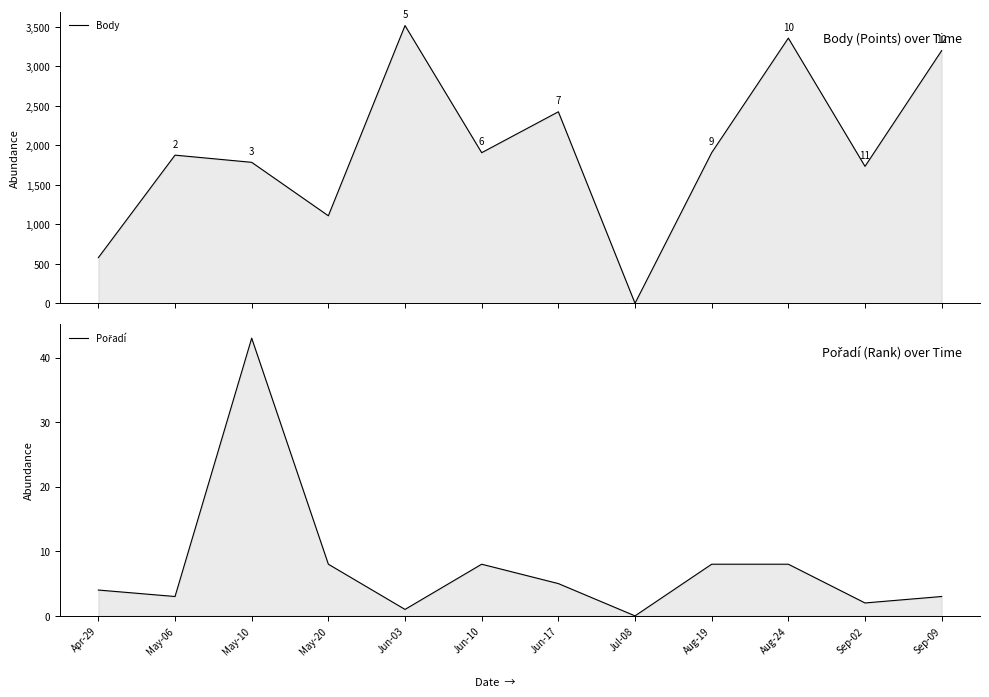

Which category has the highest value in the Pořadí series?

May-10